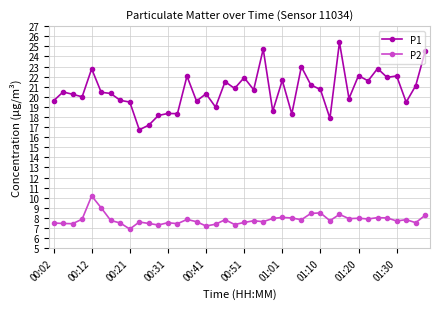

Rank the series by their average value, from lowest to highest.

P2, P1